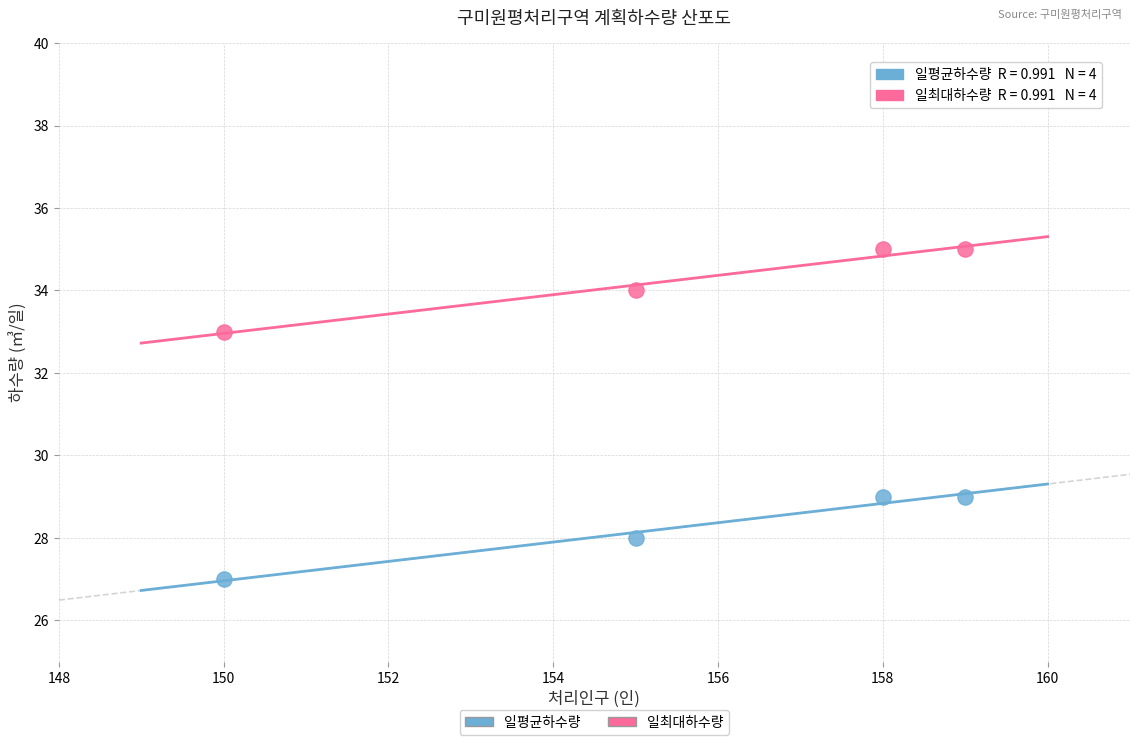

Which series reaches the minimum Y coordinate?

일평균하수량